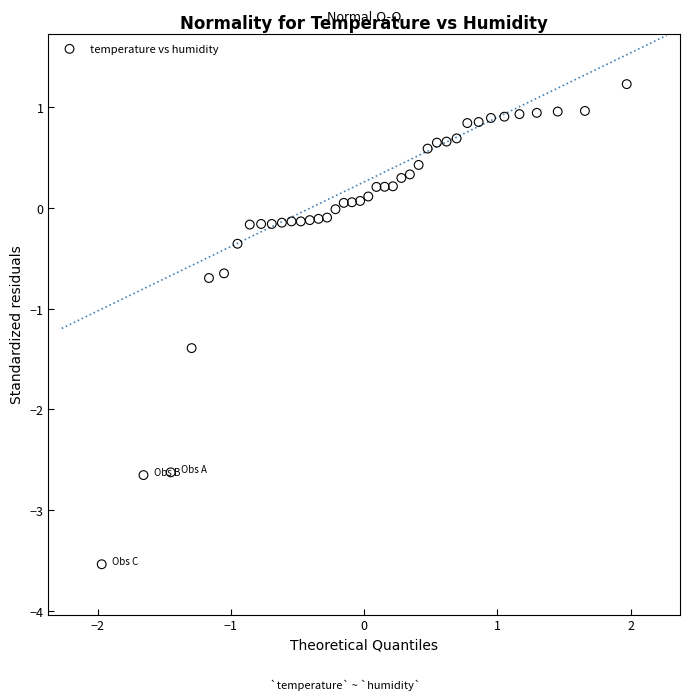

What is the range of Y values (max minus min)?

4.8